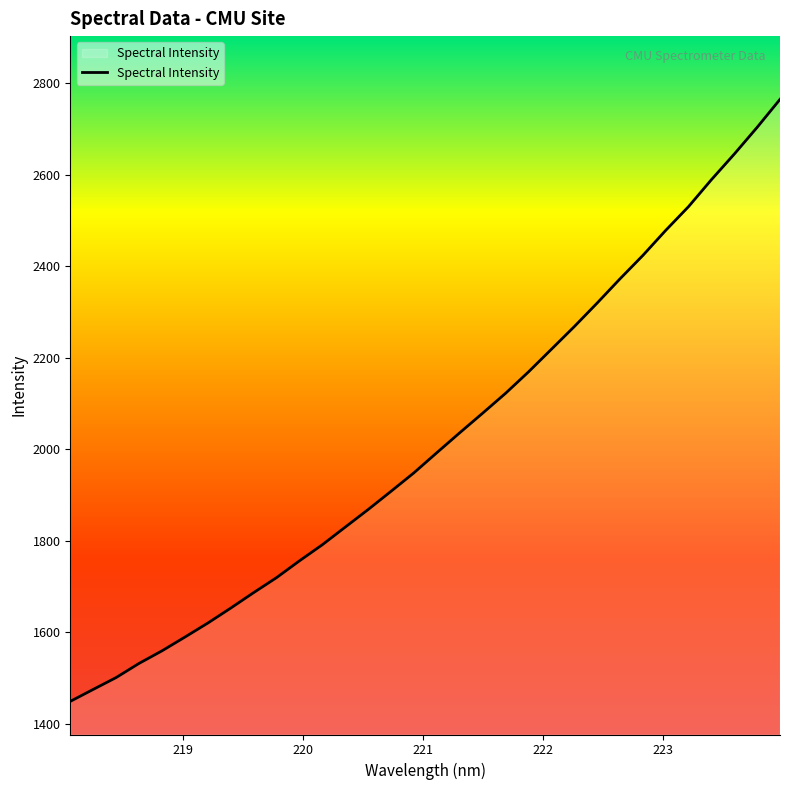

Does the chart display data point markers on the line(s)?

No